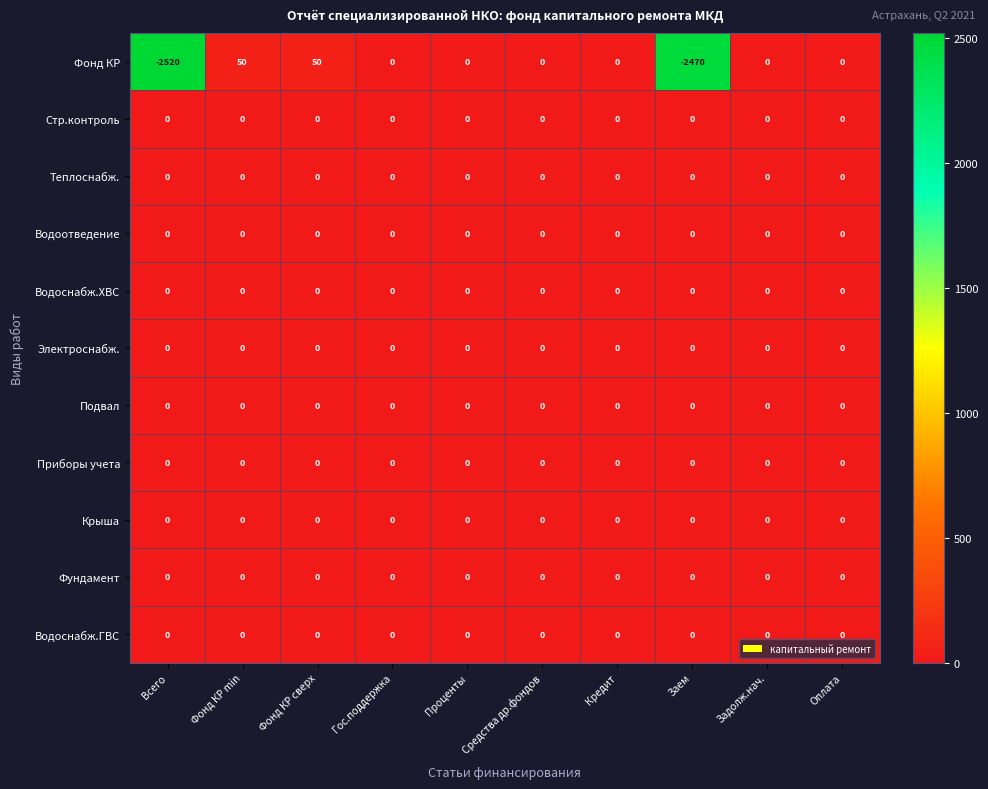

What is the smallest value displayed?

-2520